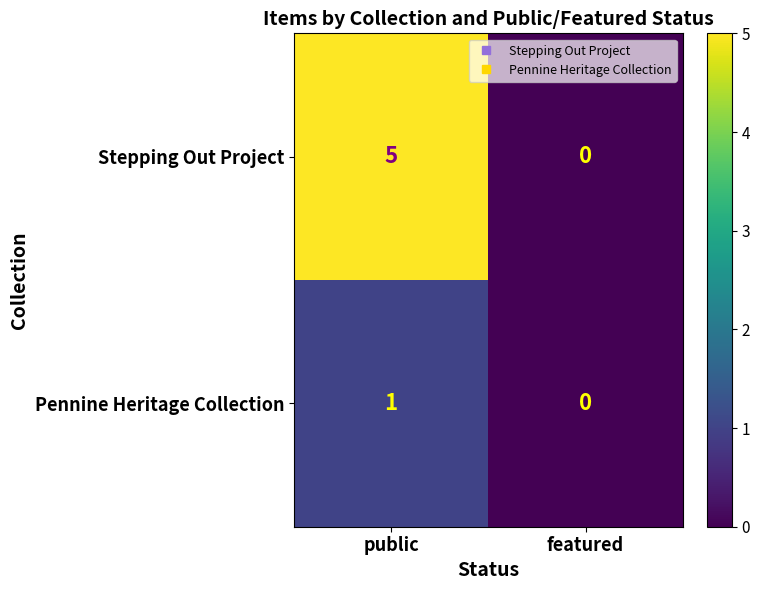

At which label is Pennine Heritage Collection closest to 0?

featured